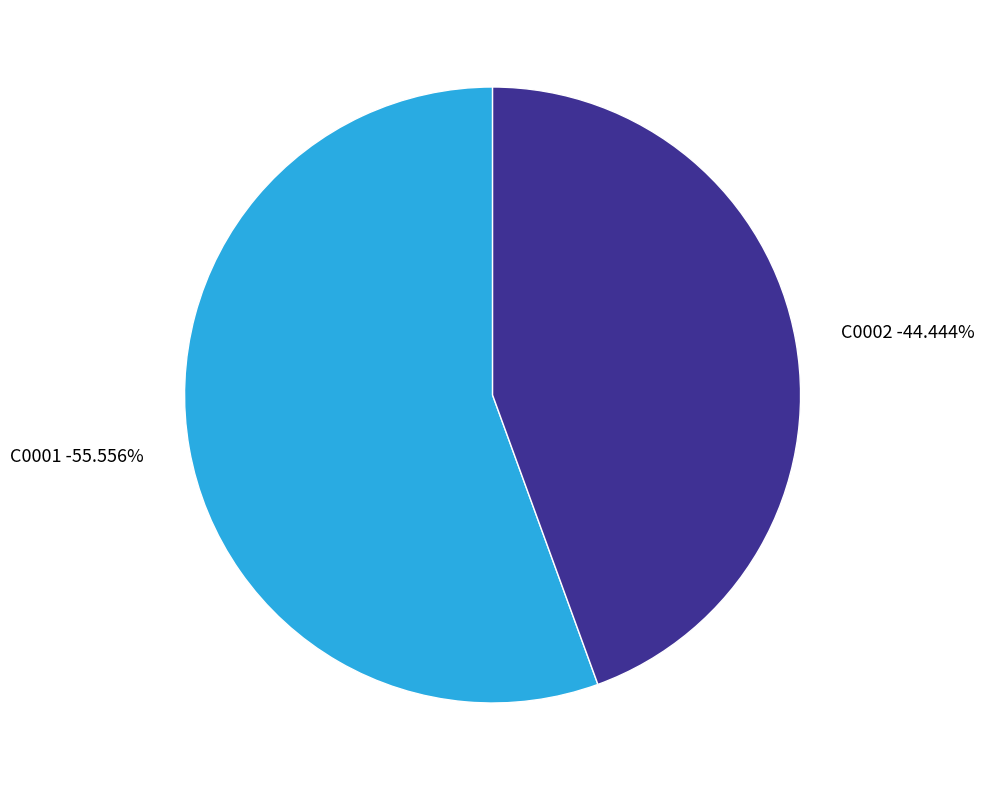

What is the ratio of the value at C0001 to the value at C0002?

1.2